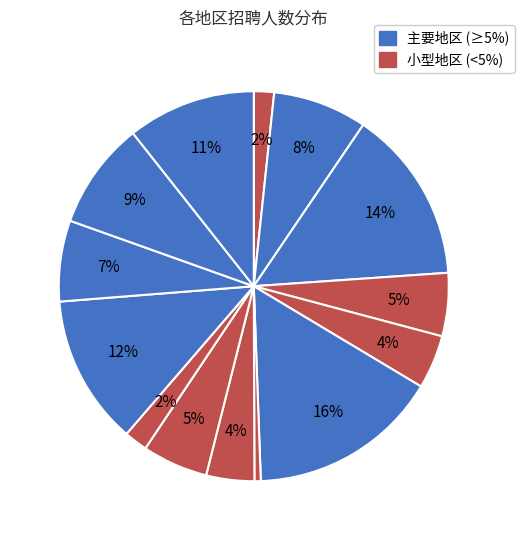

How many slices are in this pie chart?

14